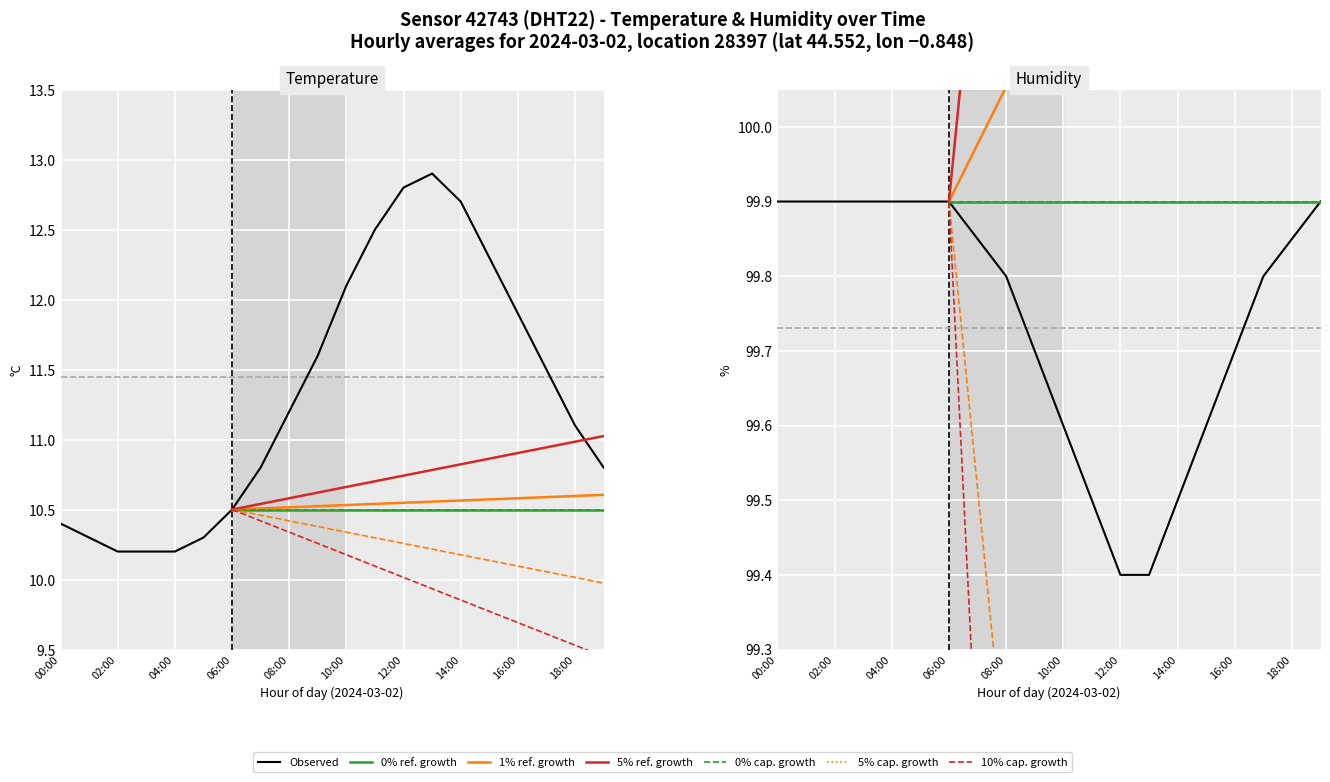

Reading left to right, transcribe all the data shown in this chart.

temperature: 00:00=10.4	01:00=10.3	02:00=10.2	03:00=10.2	04:00=10.2	05:00=10.3	06:00=10.5	07:00=10.8	08:00=11.2	09:00=11.6	10:00=12.1	11:00=12.5	12:00=12.8	13:00=12.9	14:00=12.7	15:00=12.3	16:00=11.9	17:00=11.5	18:00=11.1	19:00=10.8
humidity: 00:00=99.9	01:00=99.9	02:00=99.9	03:00=99.9	04:00=99.9	05:00=99.9	06:00=99.9	07:00=99.8	08:00=99.8	09:00=99.7	10:00=99.6	11:00=99.5	12:00=99.4	13:00=99.4	14:00=99.5	15:00=99.6	16:00=99.7	17:00=99.8	18:00=99.8	19:00=99.9